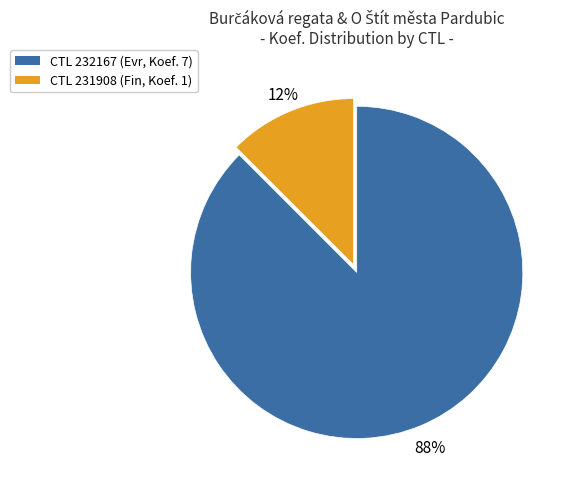

To the nearest percent, what is the average slice percentage?

50%